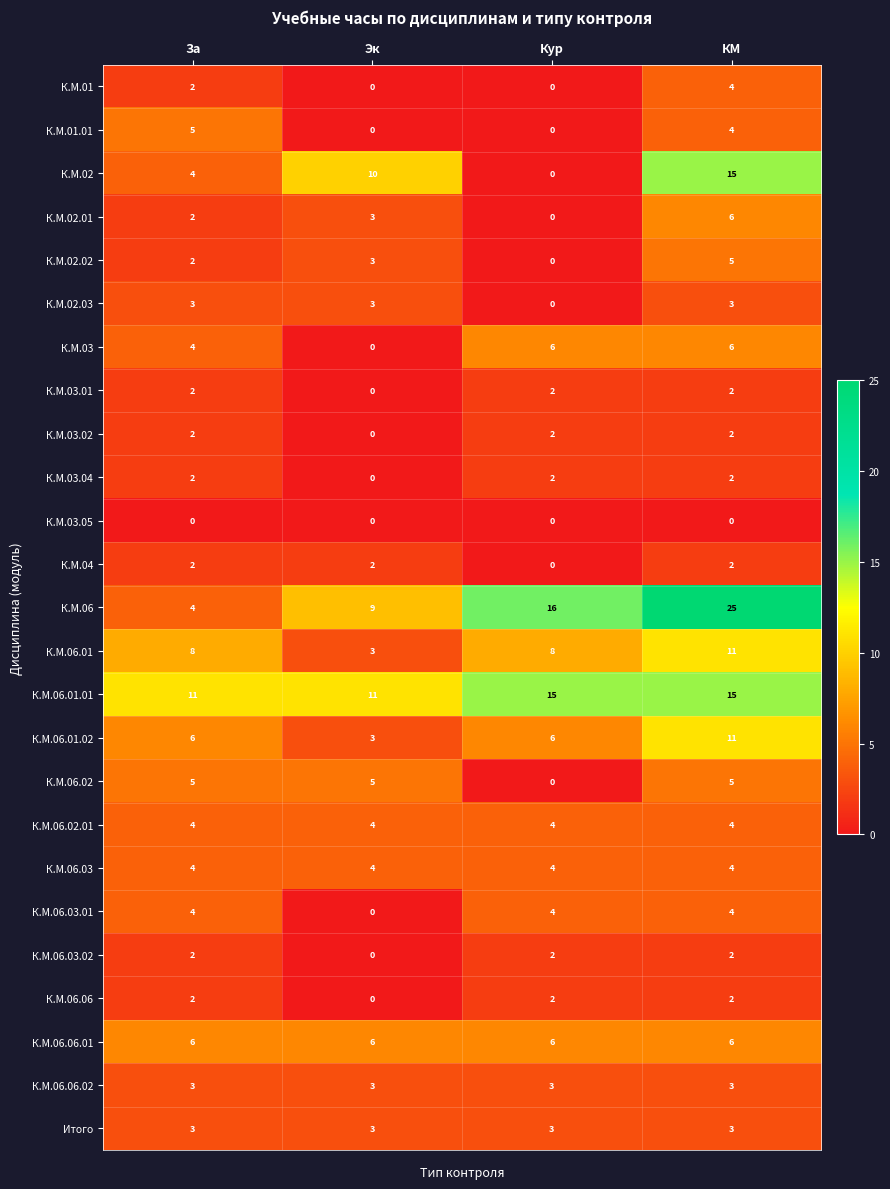

At which category is the sum across all series the highest?

КМ